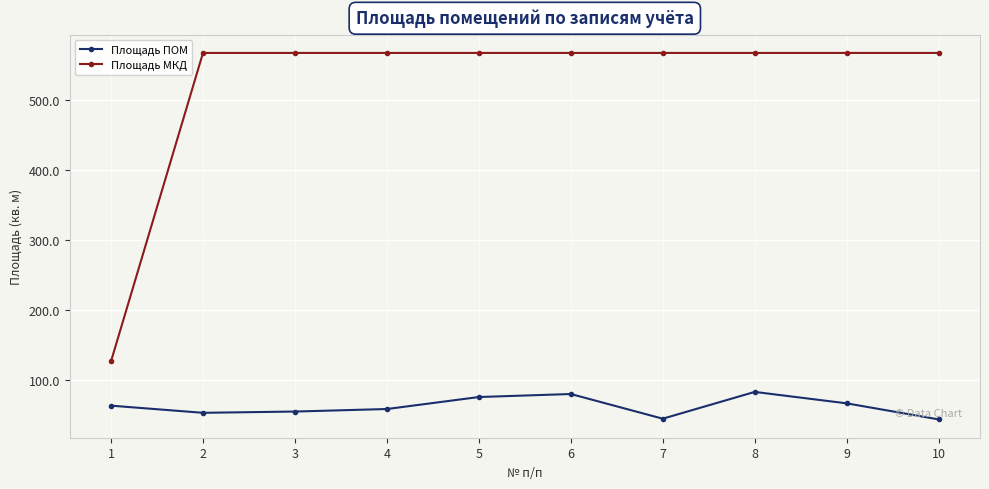

What is the minimum value for Площадь ПОМ?

44.5